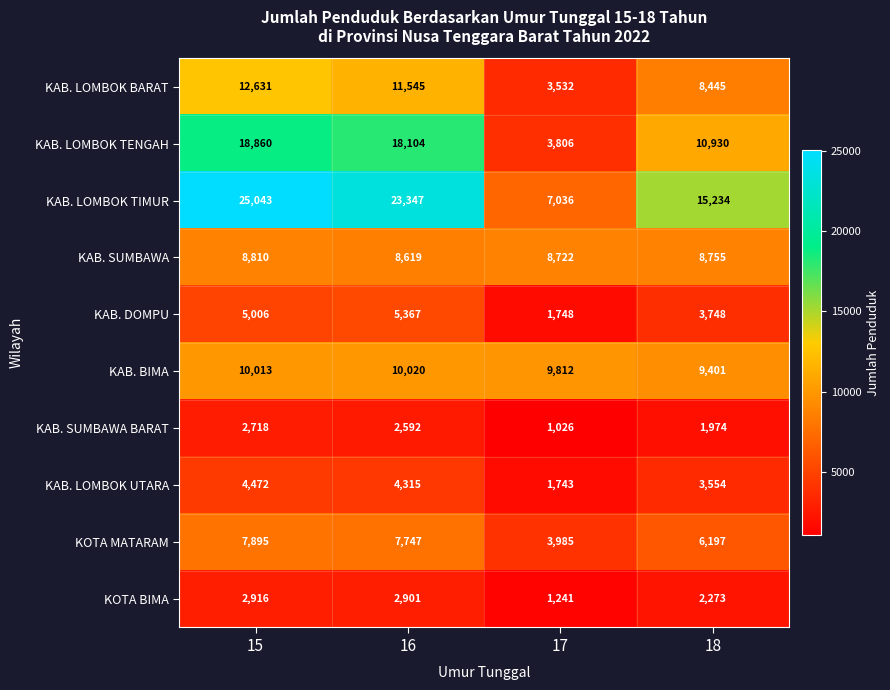

How many distinct data groups are displayed?

10